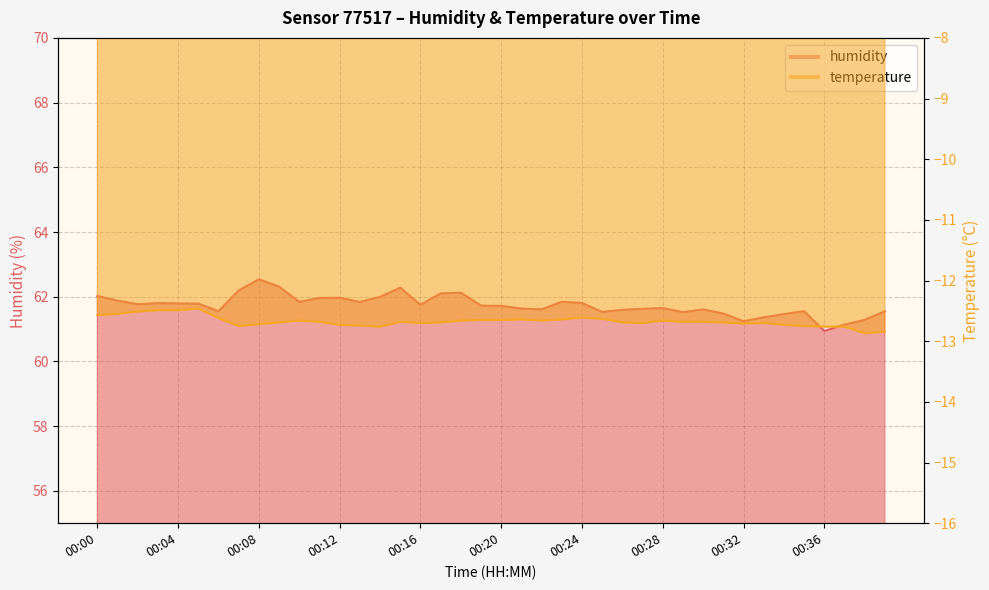

List the series in order of their peak value, lowest first.

temperature, humidity